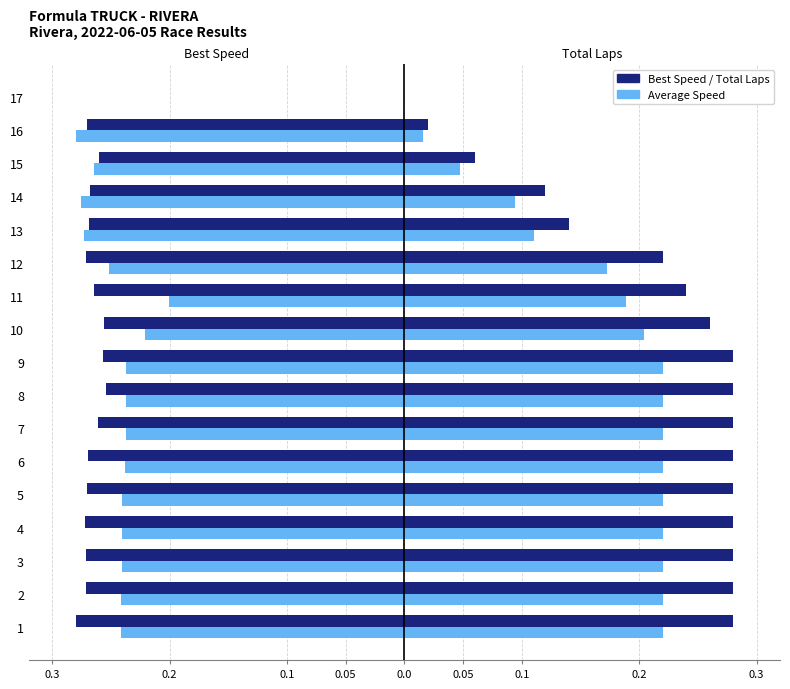

Which series has the largest range (max minus min)?

Best Speed